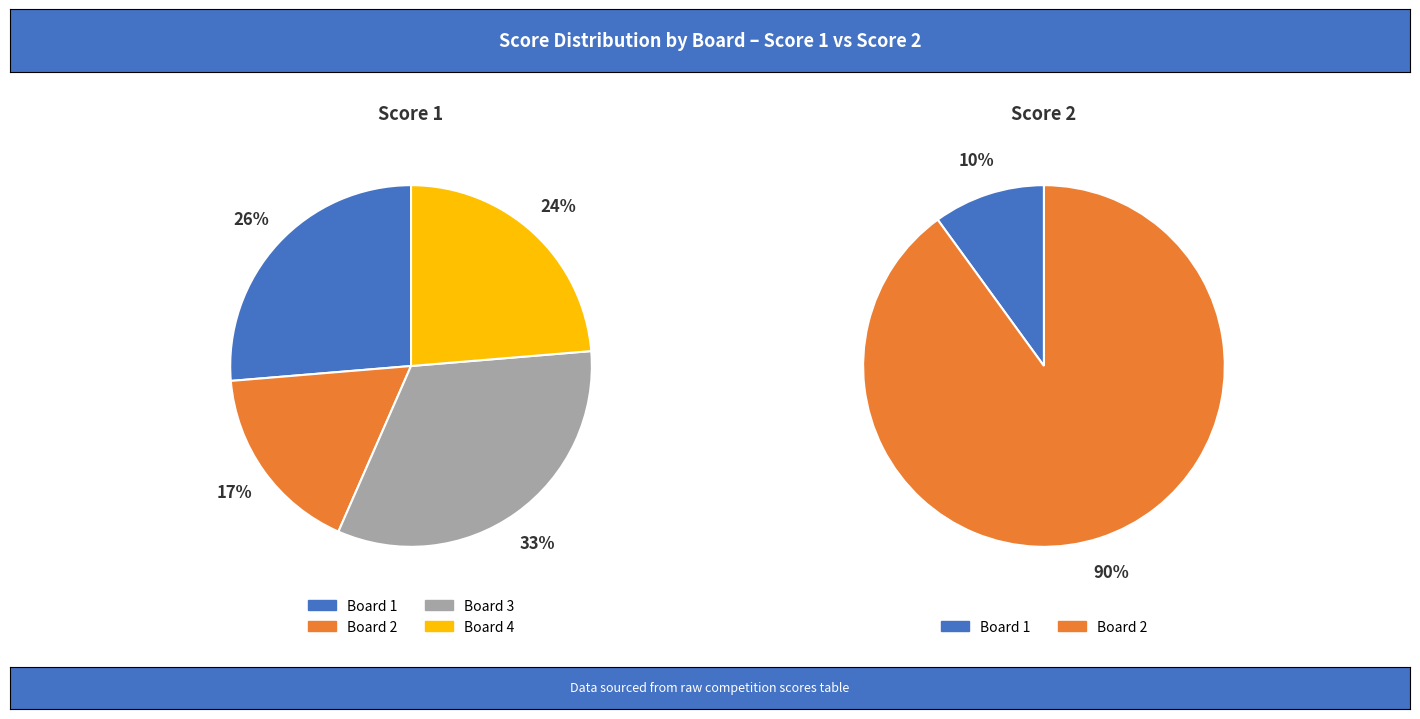

How much of the chart is everything except Board 3?

67.1%